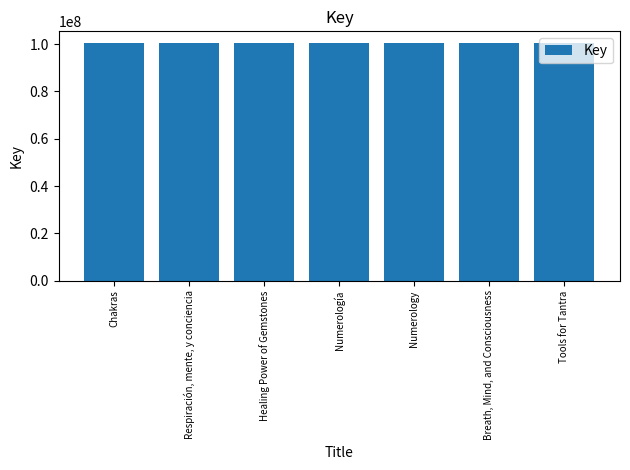

The chart shows a value of 137008089 at Healing Power of Gemstones. True or false?

False